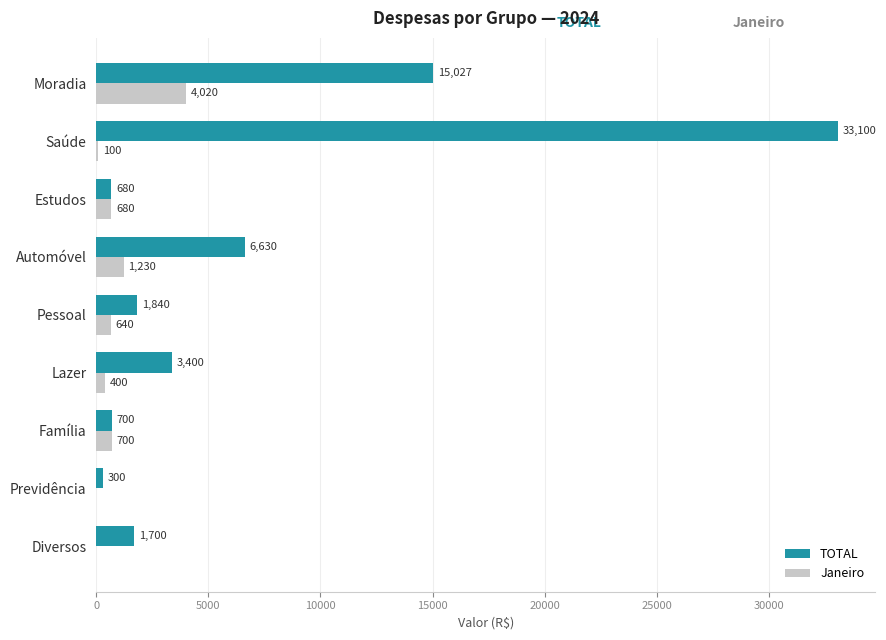

What is the average value of the TOTAL series?

7042